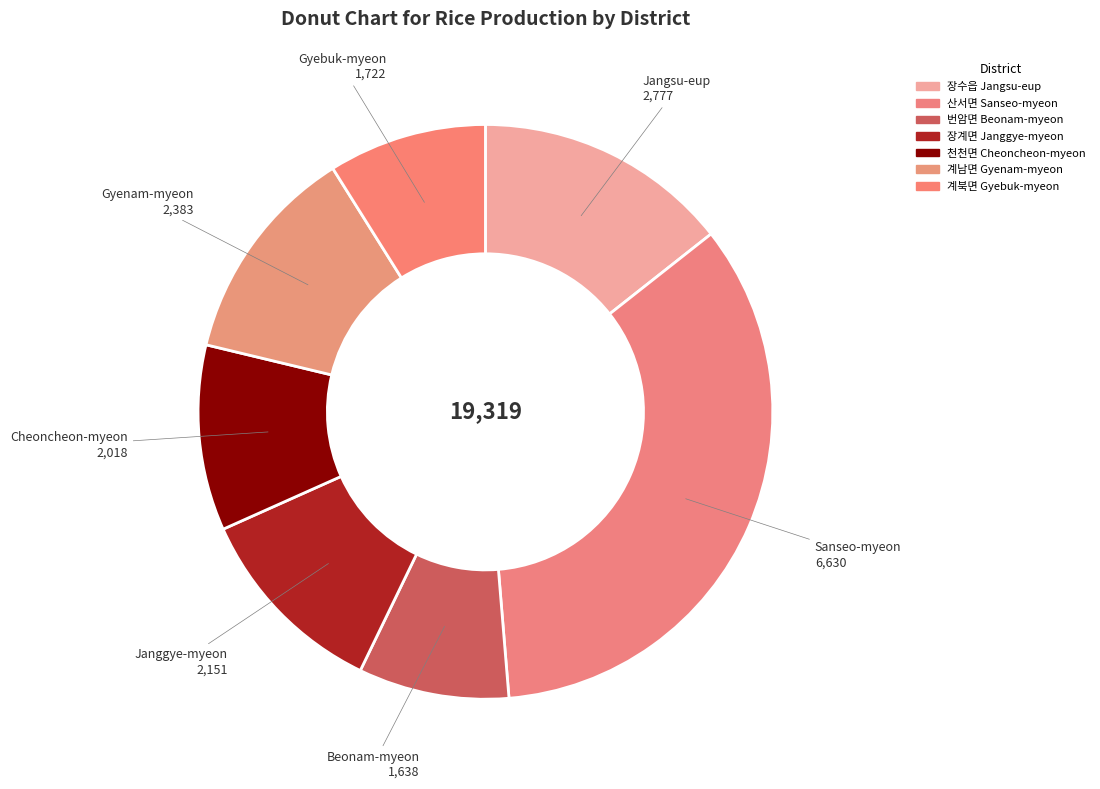

How many slices are in this pie chart?

7